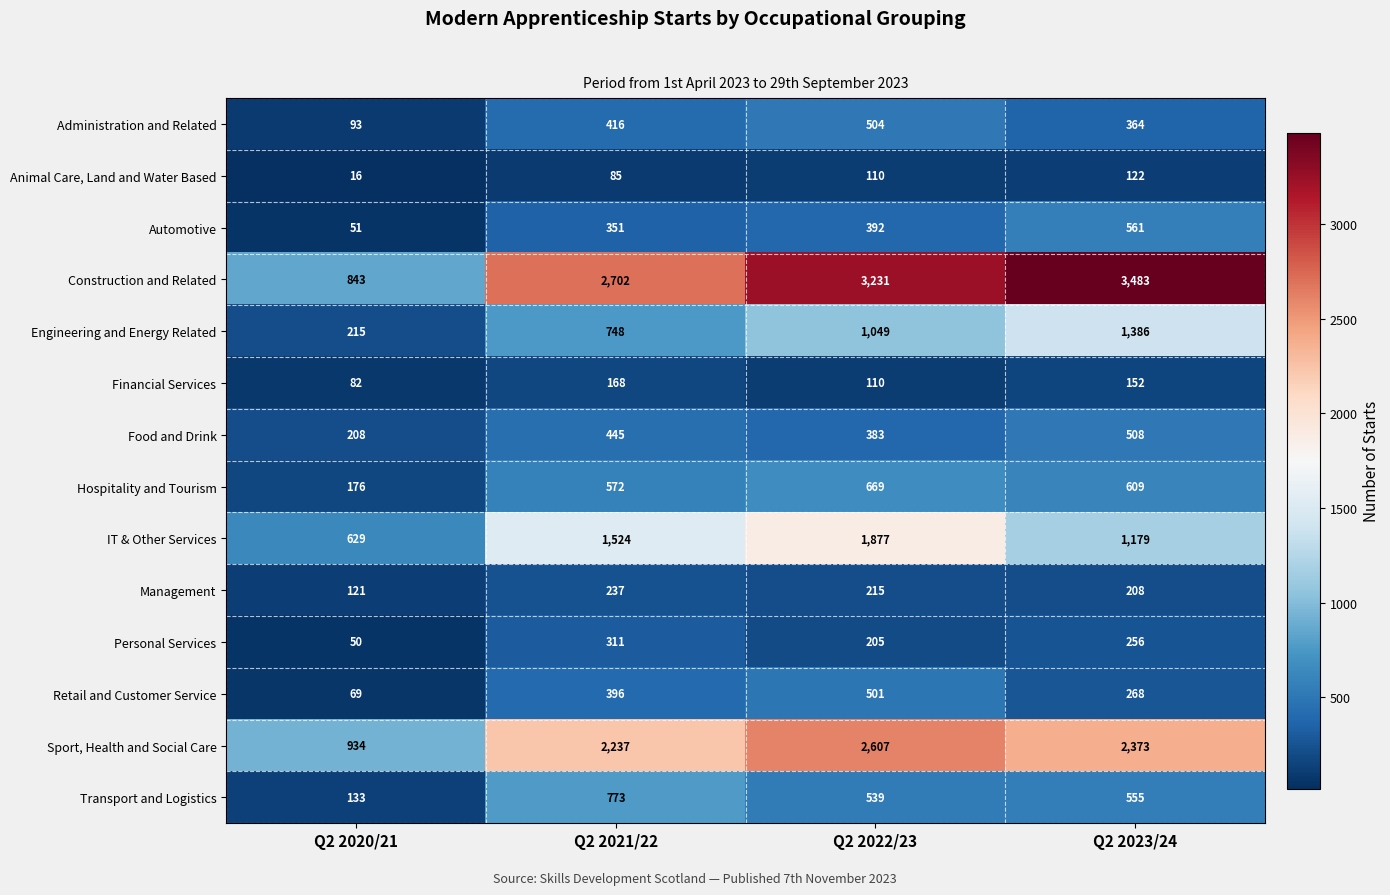

Count the number of categories in the chart.

4